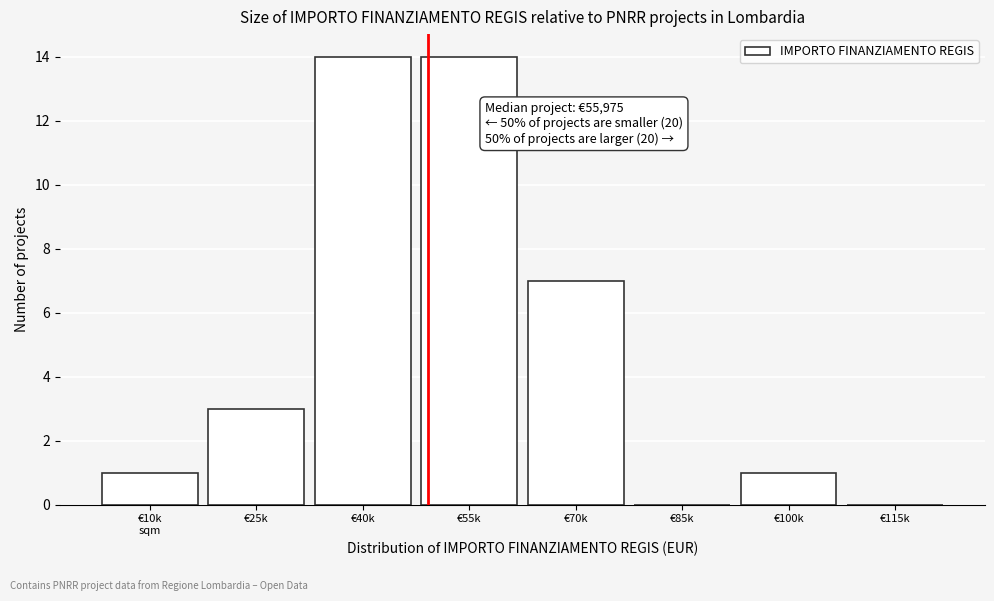

What is the sum of all values?

40